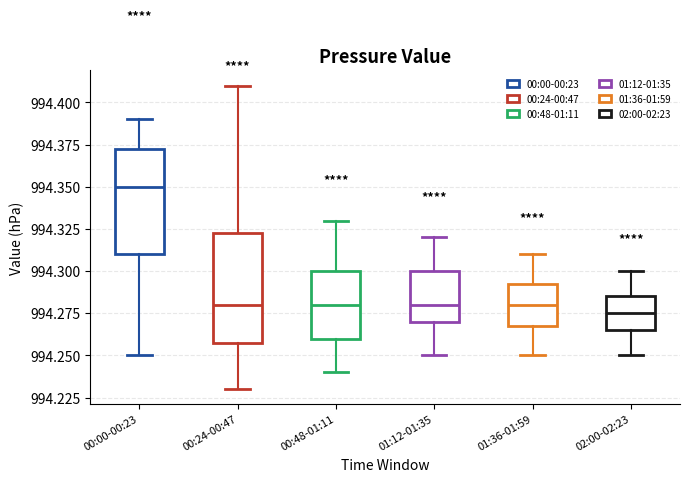

Reading left to right, transcribe this box plot: for each box, give where its median line is, the range the box spans, and where its two whiskers end, as read against the y-axis. The values are not printed on the chart, so give them approximately, as read against the axis.

00:00-00:23: median 994.350, box 994.310 to 994.375, whiskers 994.250 to 994.390
00:24-00:47: median 994.280, box 994.260 to 994.325, whiskers 994.230 to 994.410
00:48-01:11: median 994.280, box 994.260 to 994.300, whiskers 994.240 to 994.330
01:12-01:35: median 994.280, box 994.270 to 994.300, whiskers 994.250 to 994.320
01:36-01:59: median 994.280, box 994.270 to 994.295, whiskers 994.250 to 994.310
02:00-02:23: median 994.275, box 994.265 to 994.285, whiskers 994.250 to 994.300